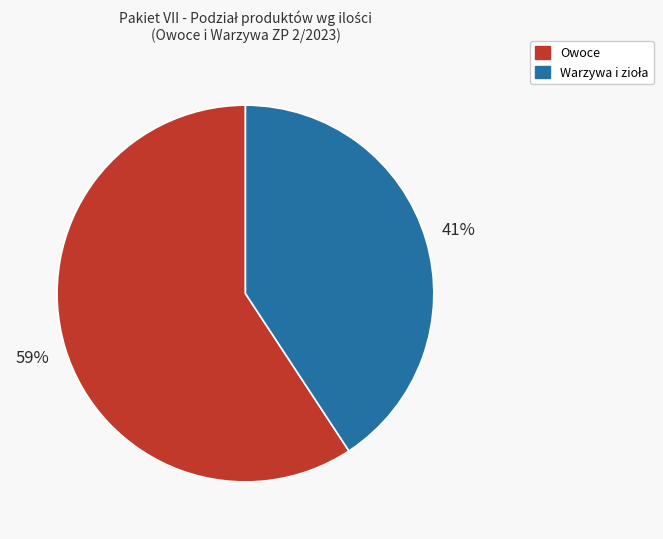

Does any single category account for the majority?

Yes